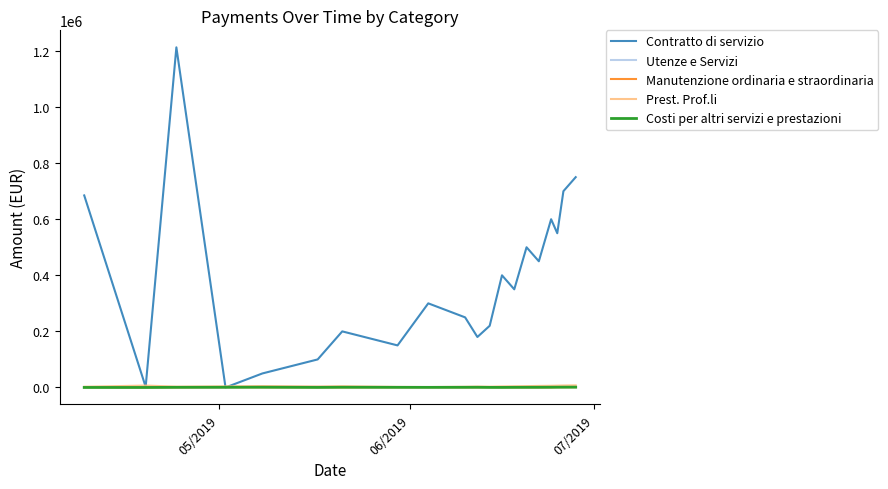

Which series has the largest total across all categories?

Contratto di servizio